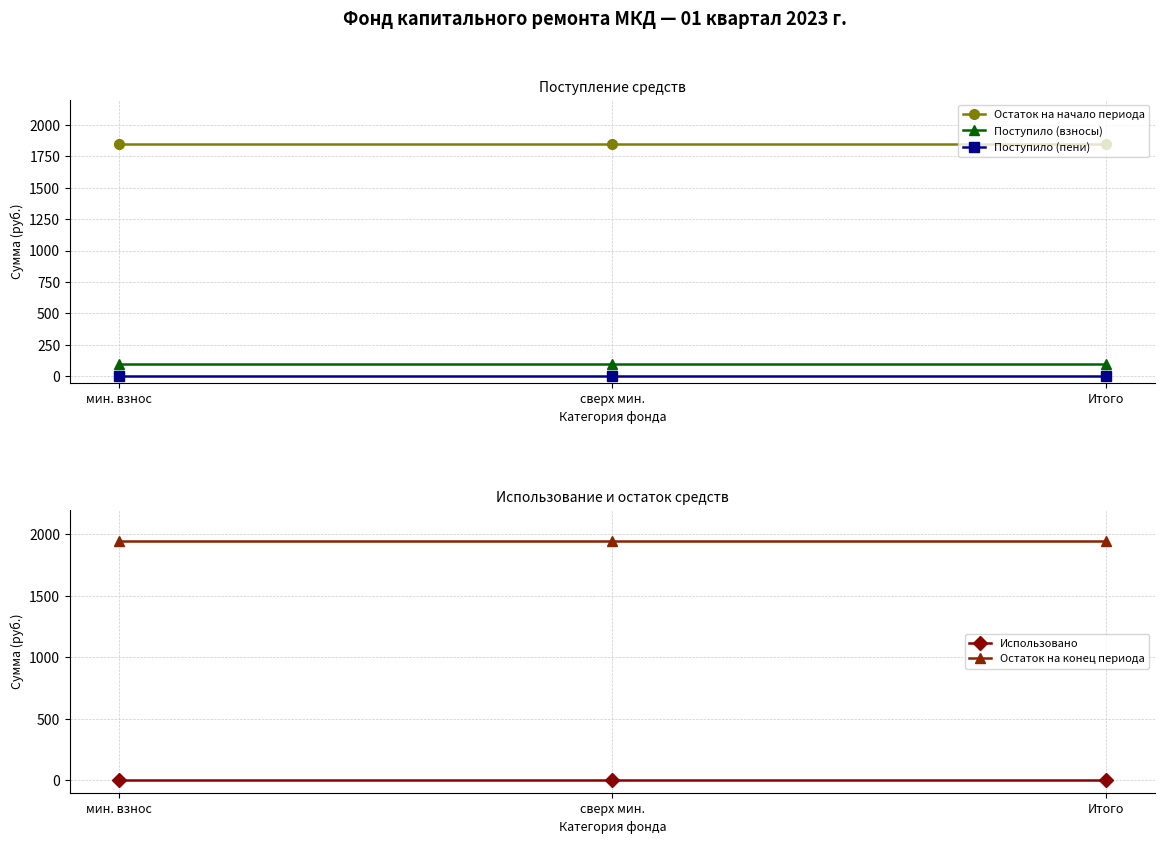

Is it true that Остаток на начало периода equals 1168.2 at мин. взнос?

False